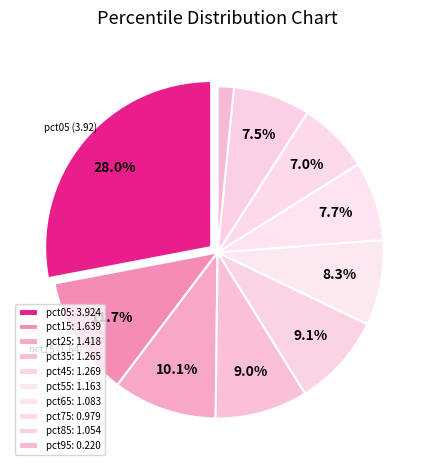

Which slice is the smallest?

pct95